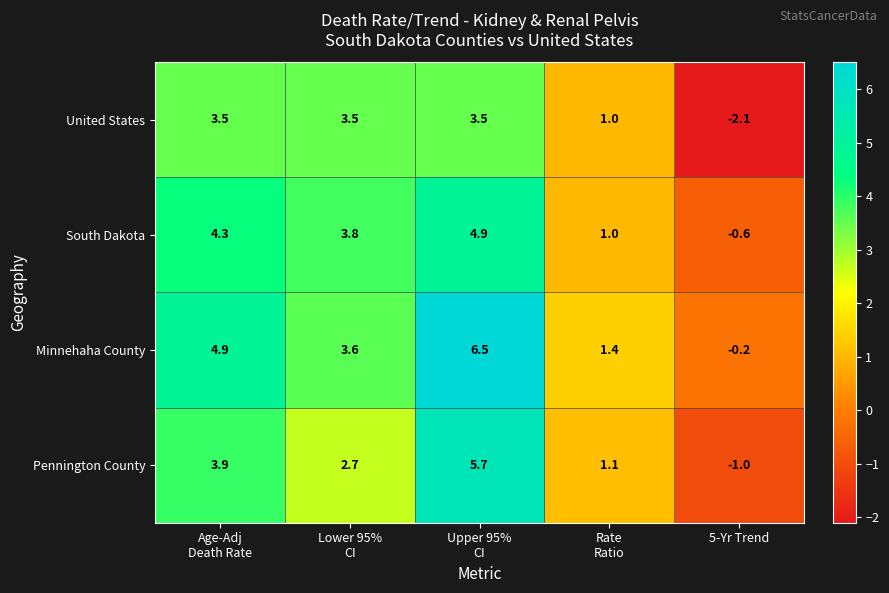

What is the sum of all Pennington County values?

12.4